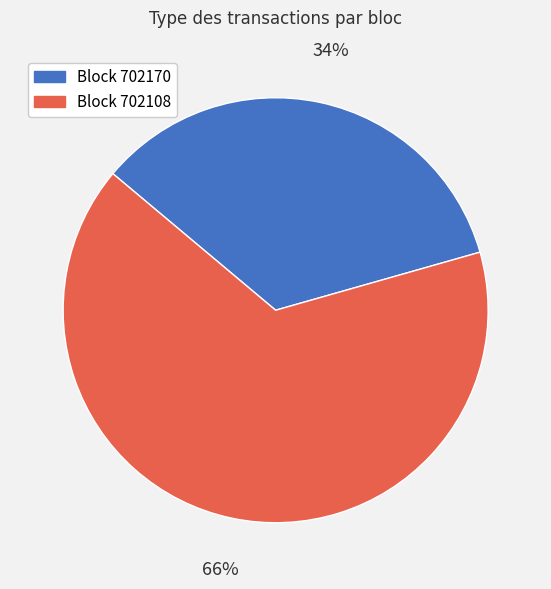

Is the sum of Block 702108 and Block 702170 greater than half?

Yes